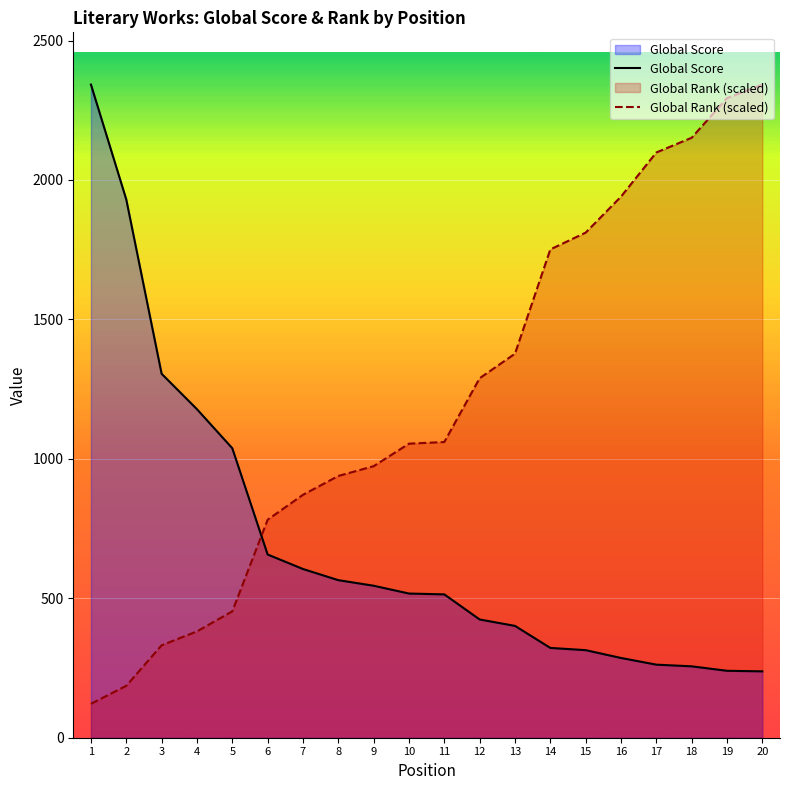

What are all the series names shown in the legend?

Global Score, Global Rank (scaled)